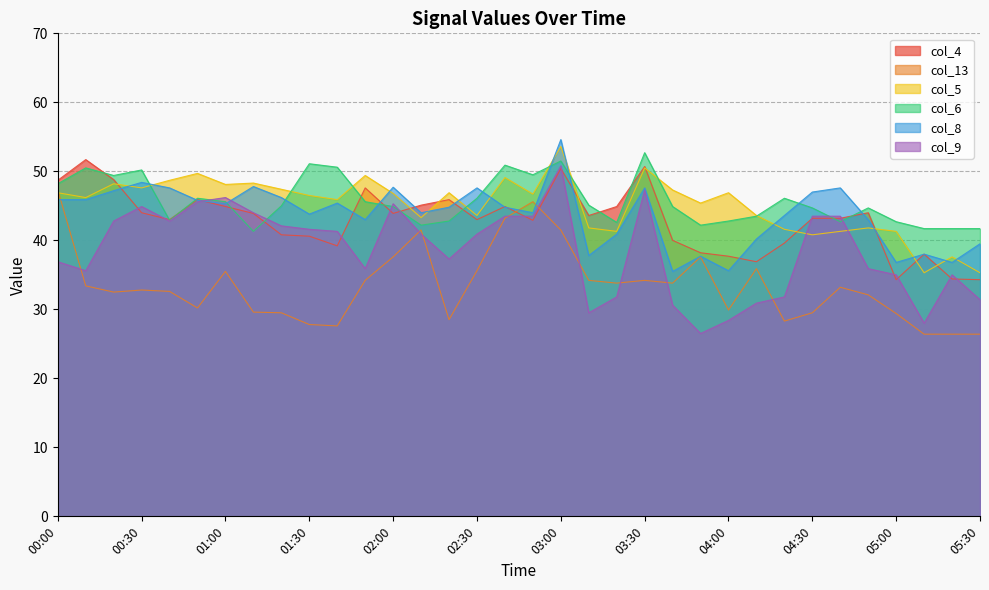

What is the label of the 5th point from the right?

04:50